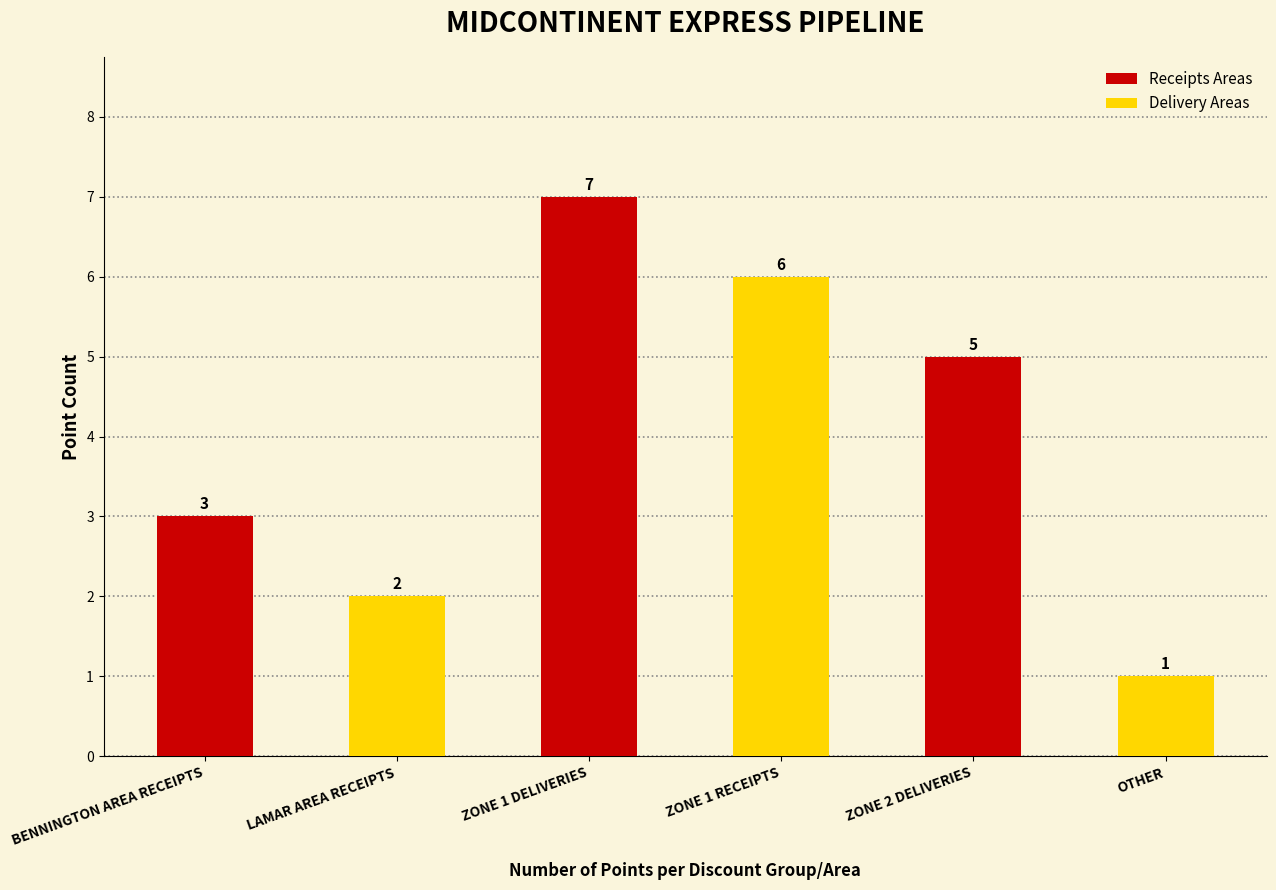

What is the label of the 4th bar from the right?

ZONE 1 DELIVERIES